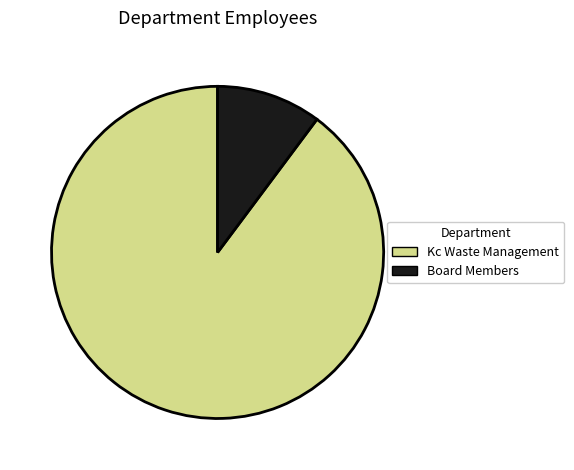

Which has a higher value, Kc Waste Management or Board Members?

Kc Waste Management